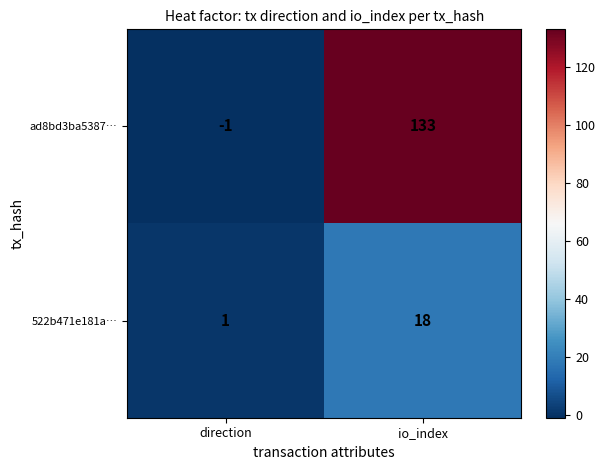

At which category does the chart reach its peak across all series?

io_index